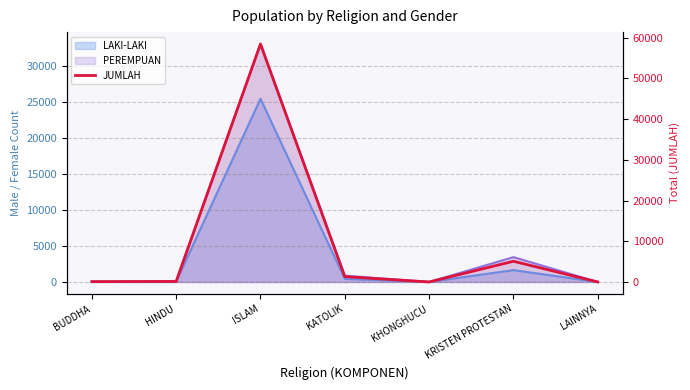

What is the value of the 7th point from the left?

1